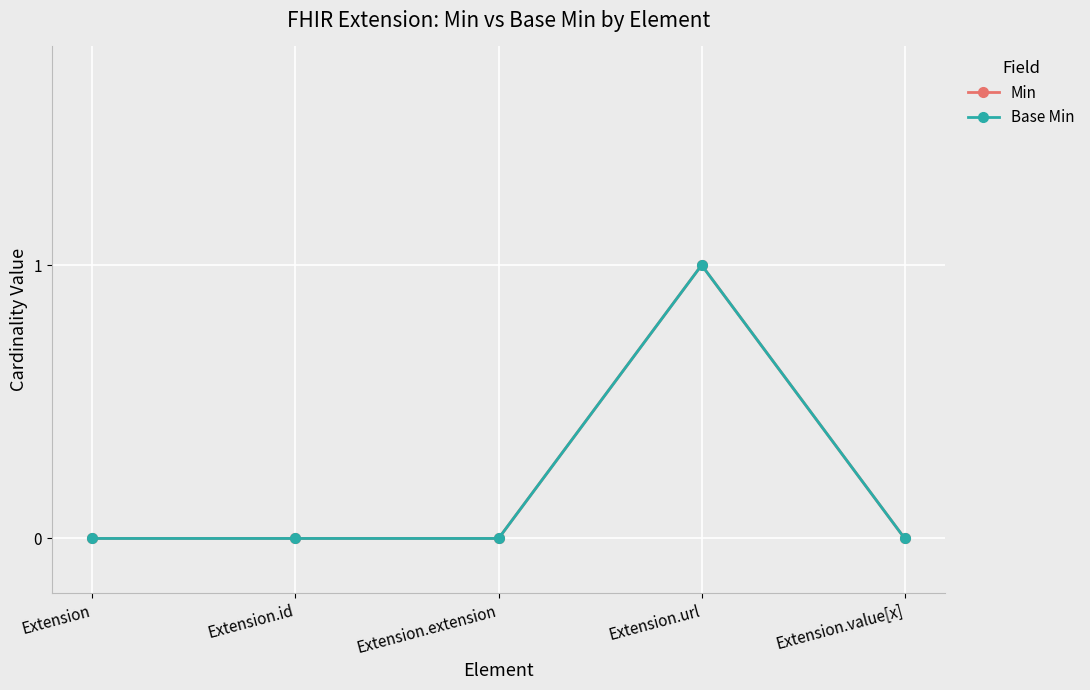

True or false: Min and Base Min intersect in this chart.

False